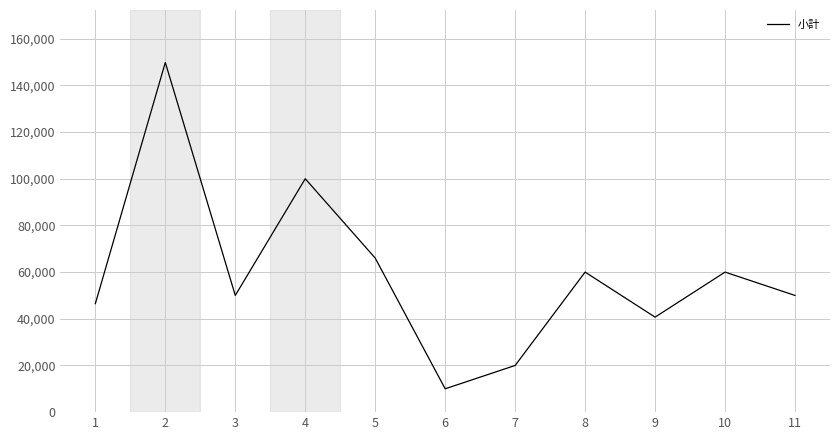

What is the difference between the maximum and minimum values?

139820